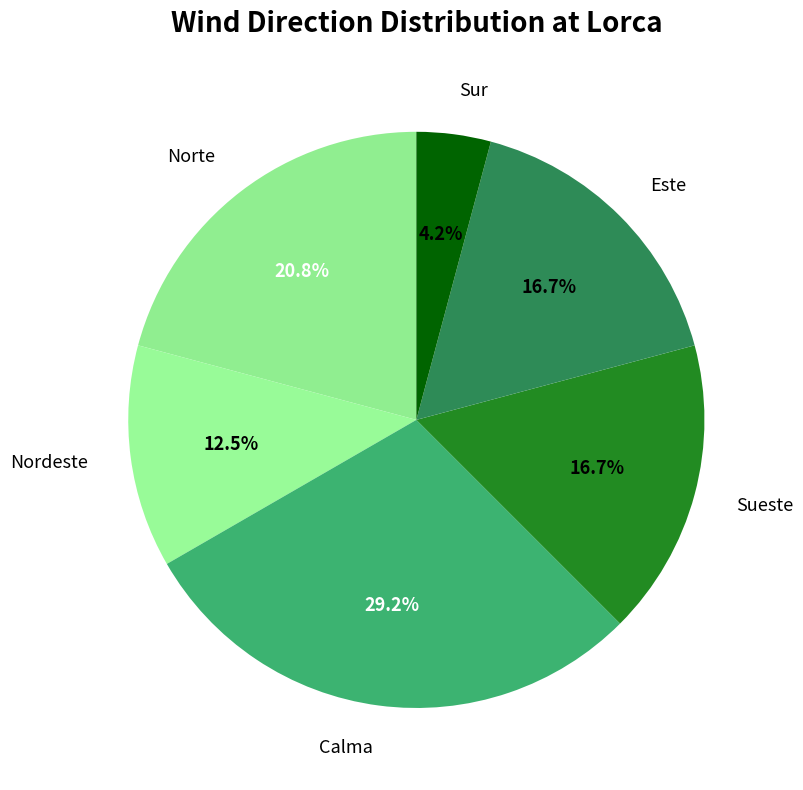

True or false: Norte accounts for 13% of the total.

False